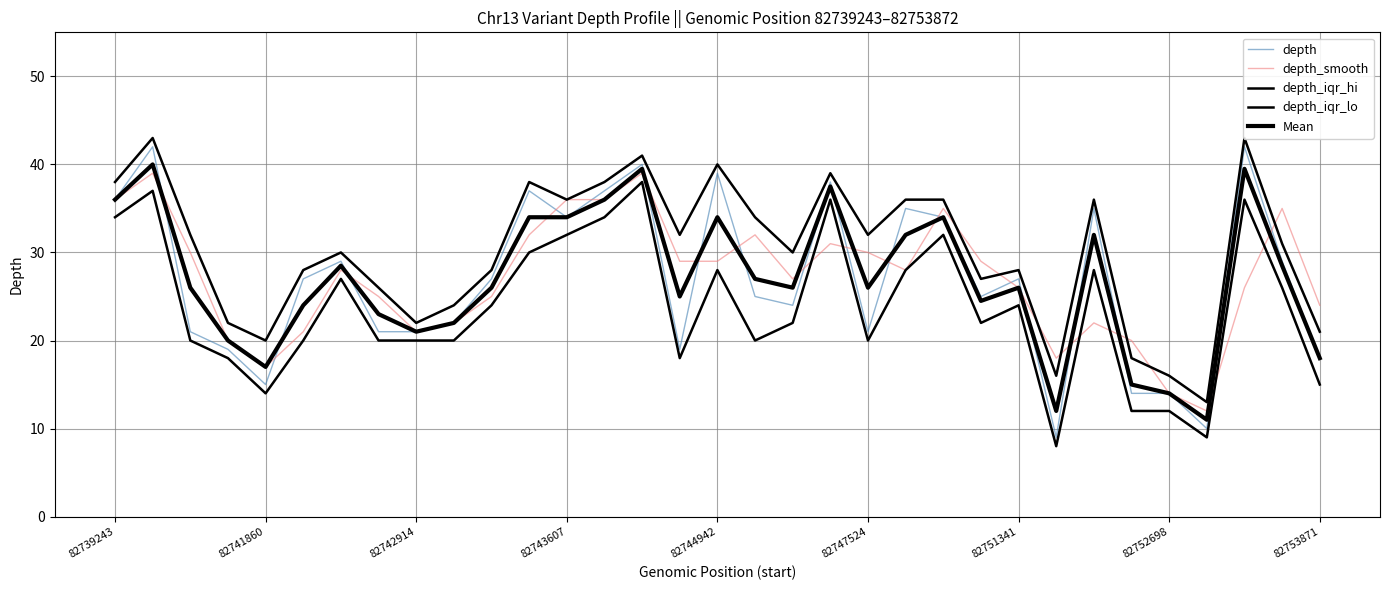

True or false: Mean and depth intersect in this chart.

True